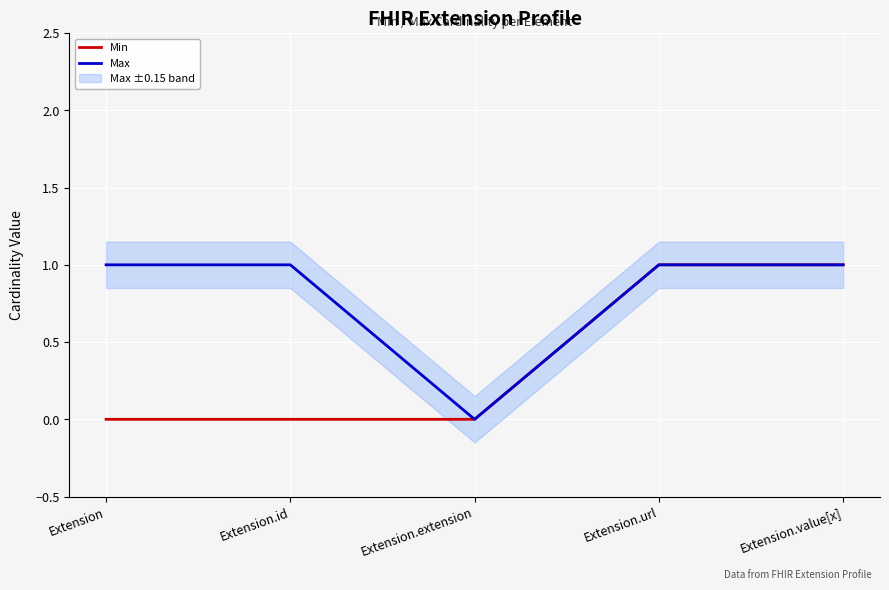

Rank the series by their maximum value, from lowest to highest.

Min, Max